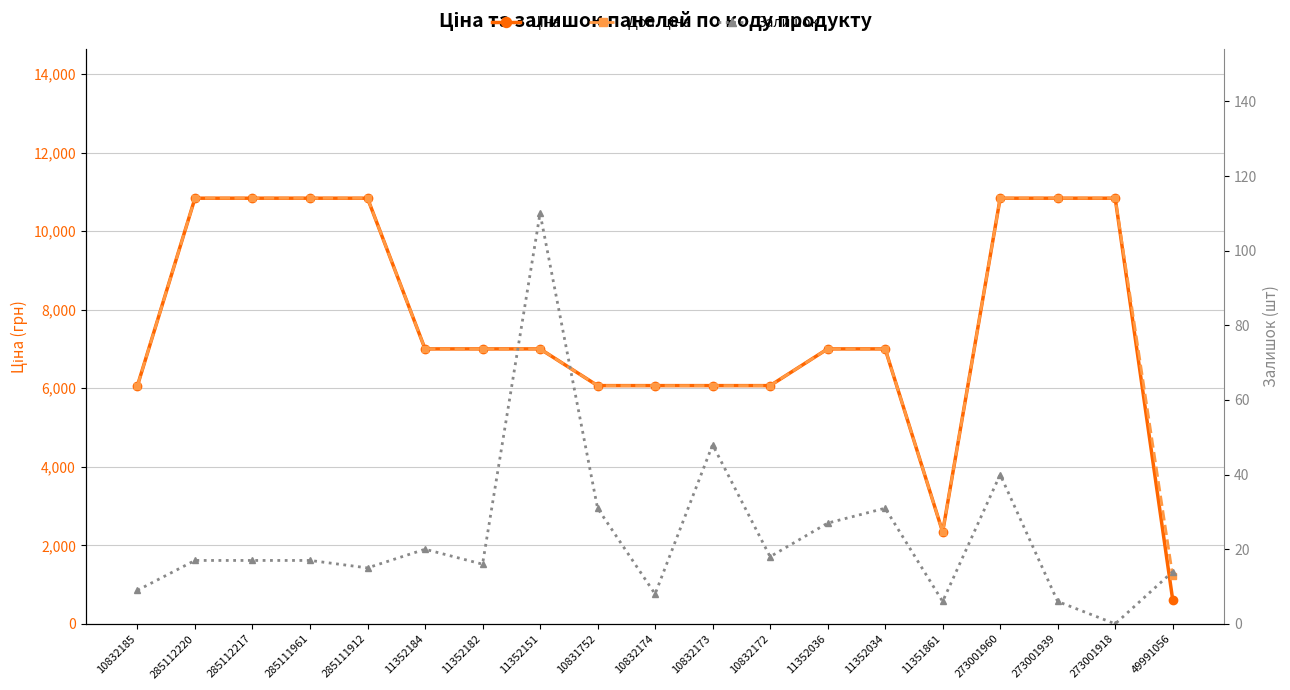

What is the average value of the Доп. ціна series?

7620.8